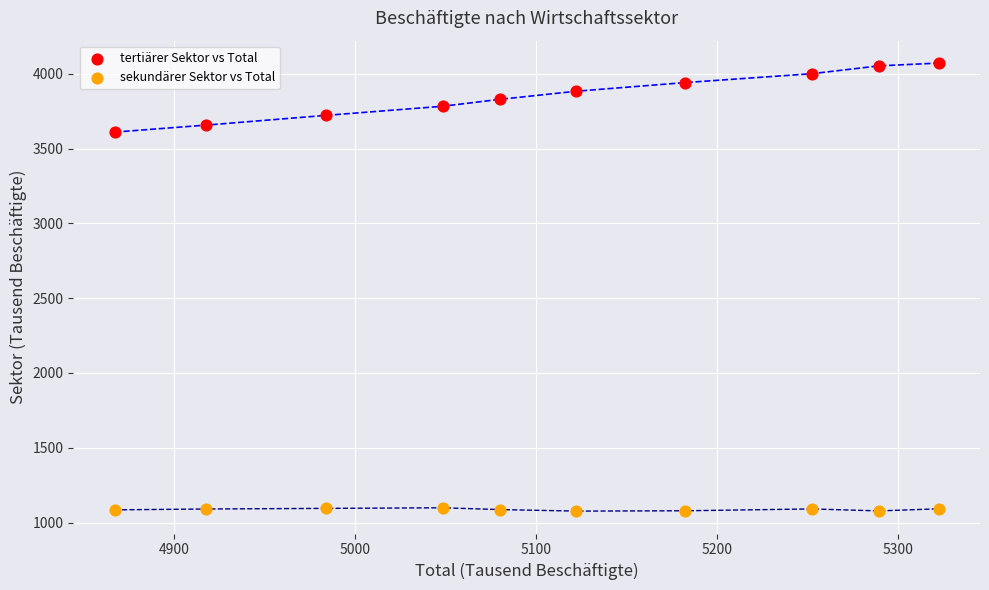

Across all data points, what is the range of X values (max minus min)?

455.7